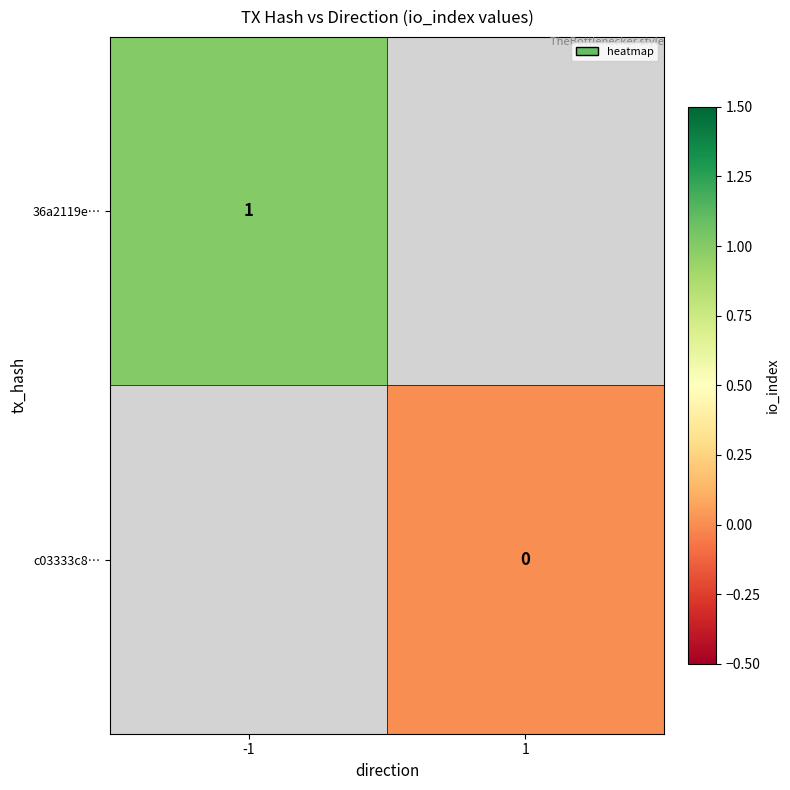

The value of 36a2119e… at -1 is 1. True or false?

True